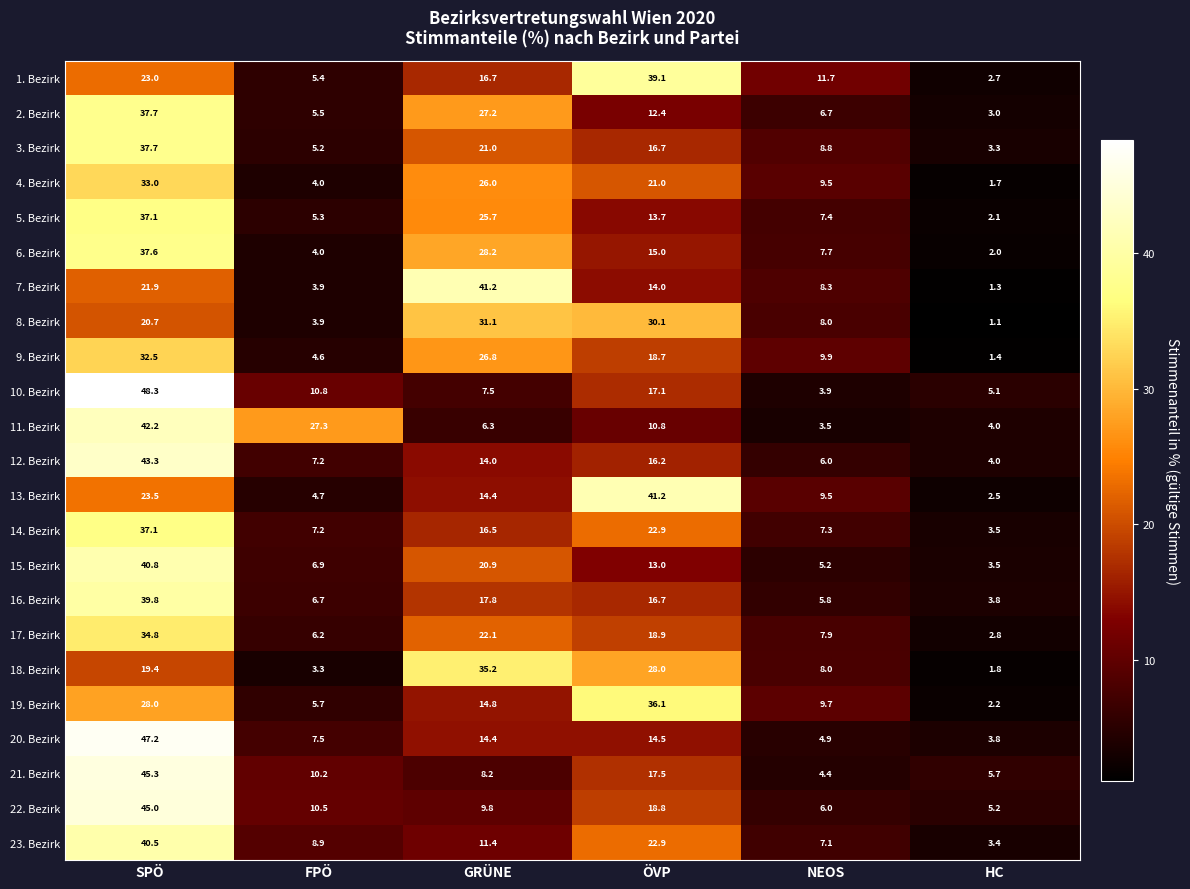

Is the value of 2. Bezirk at SPÖ greater than the value of 13. Bezirk at GRÜNE?

Yes